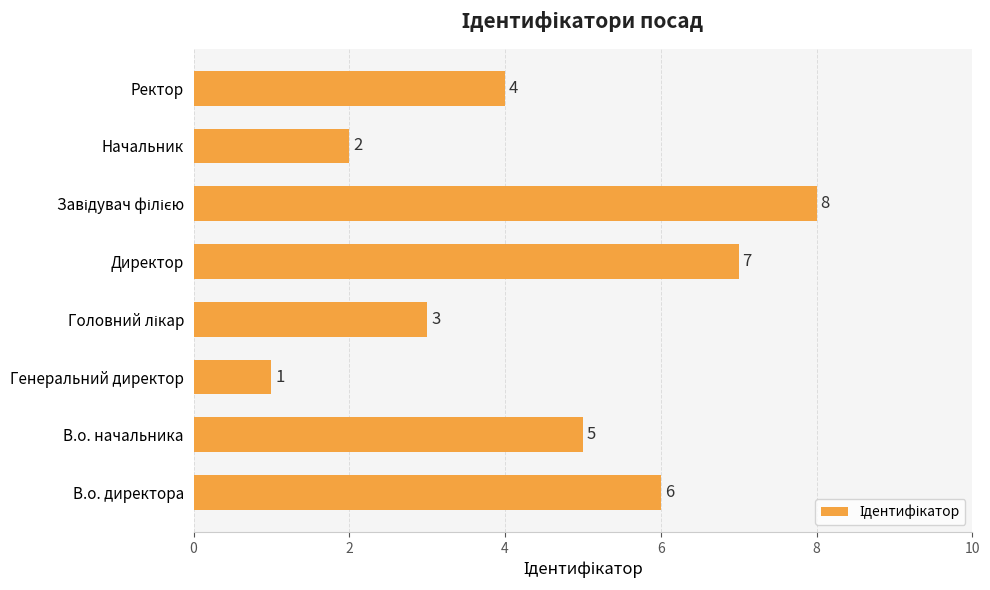

Is it true that the value at Директор is 11?

False